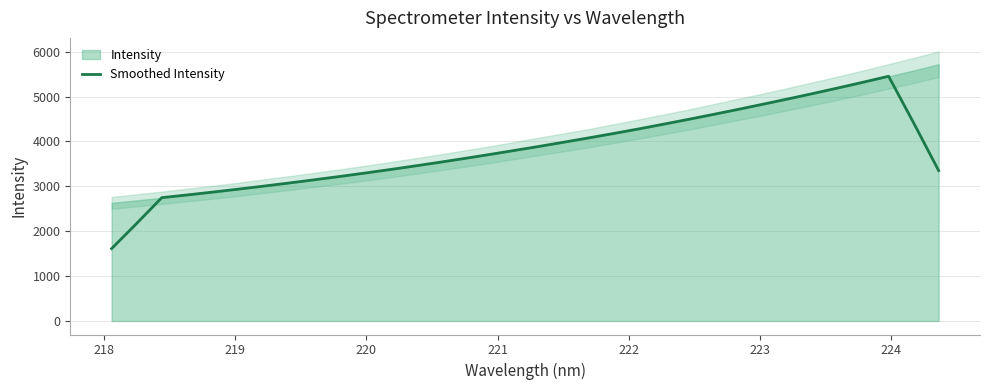

Reading left to right, extract all data points from this chart.

1613.2	2174.6	2747.9	2807.4	2869.6	2934.2	3000.4	3069.1	3140.0	3212.7	3288.1	3365.8	3446.5	3529.2	3614.9	3703.3	3793.7	3885.1	3980.0	4076.4	4174.9	4276.3	4382.5	4490.9	4601.4	4714.7	4831.1	4949.0	5069.5	5193.9	5320.9	5451.4	4413.3	3350.0